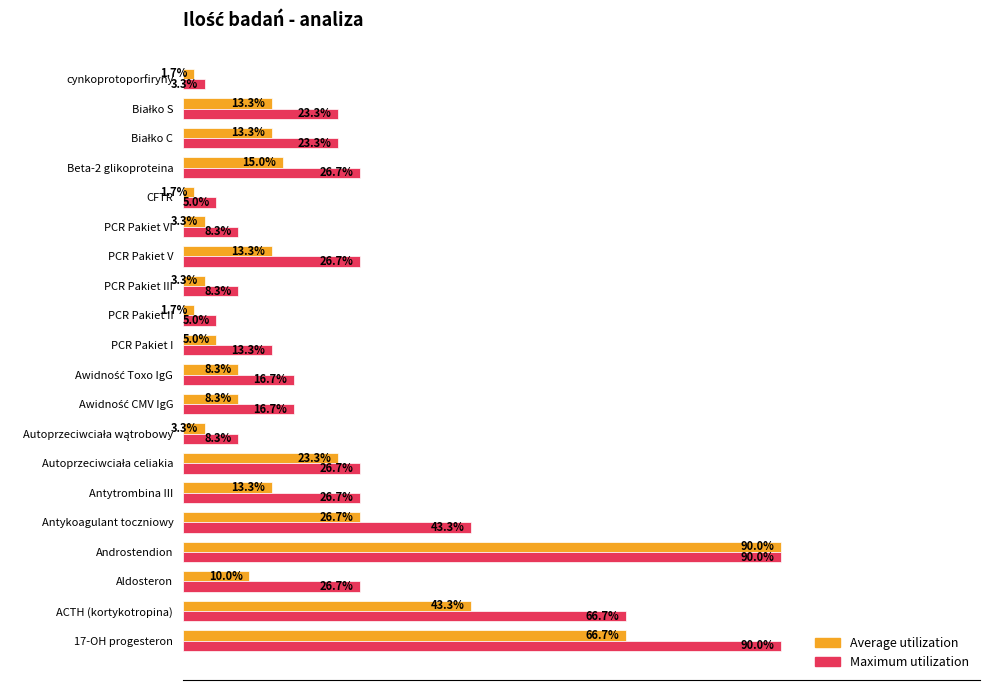

At which label is Maximum utilization closest to 46?

Antykoagulant toczniowy